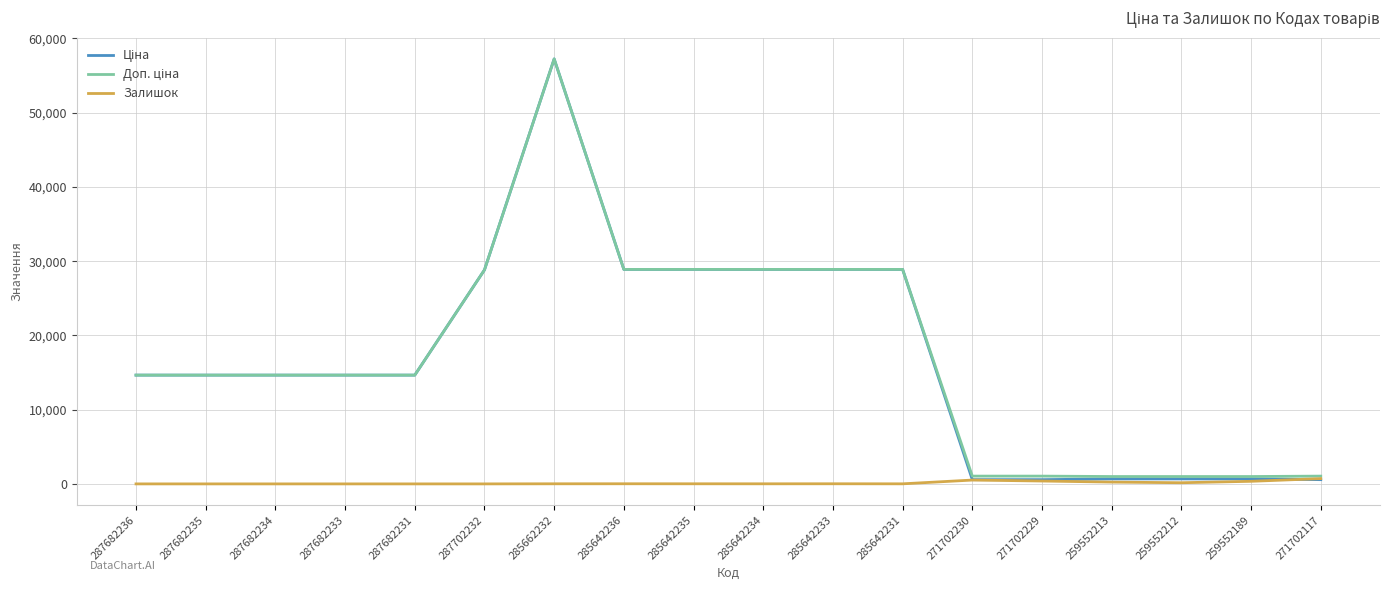

What is the greatest value displayed?

57235.5